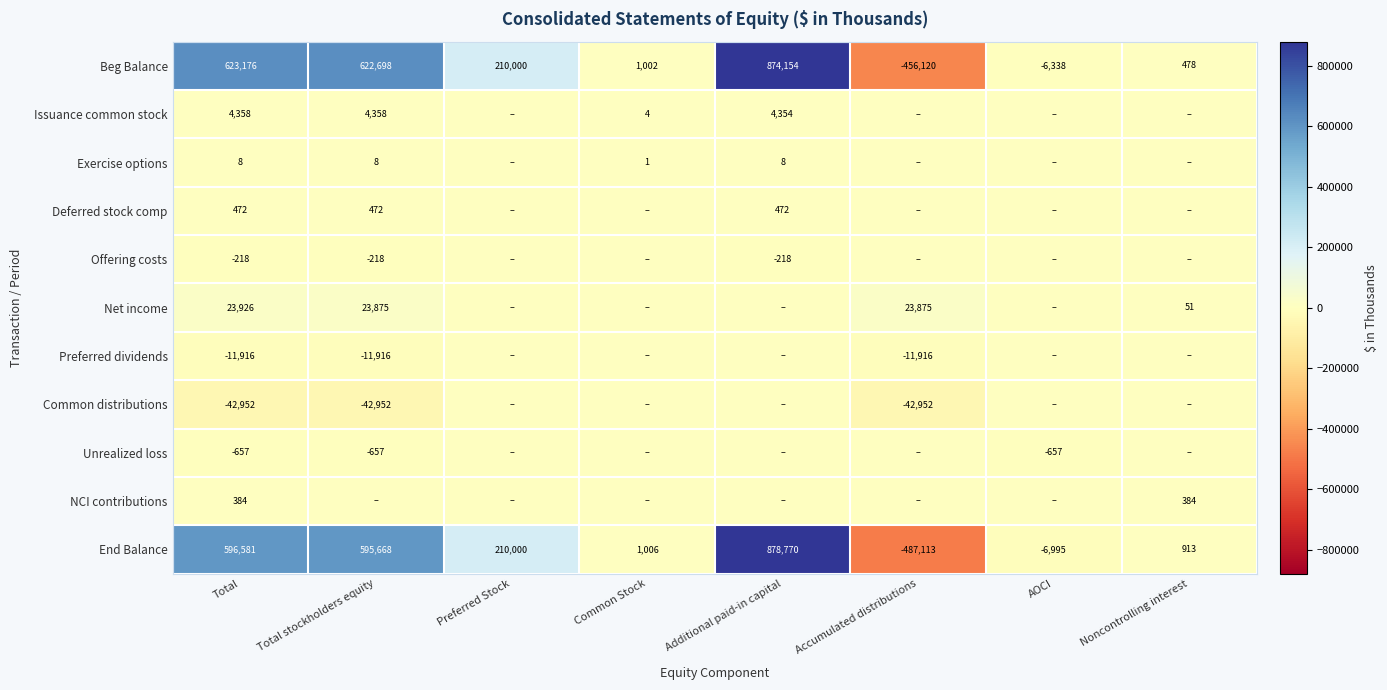

At how many categories does at least one series exceed 804307?

1